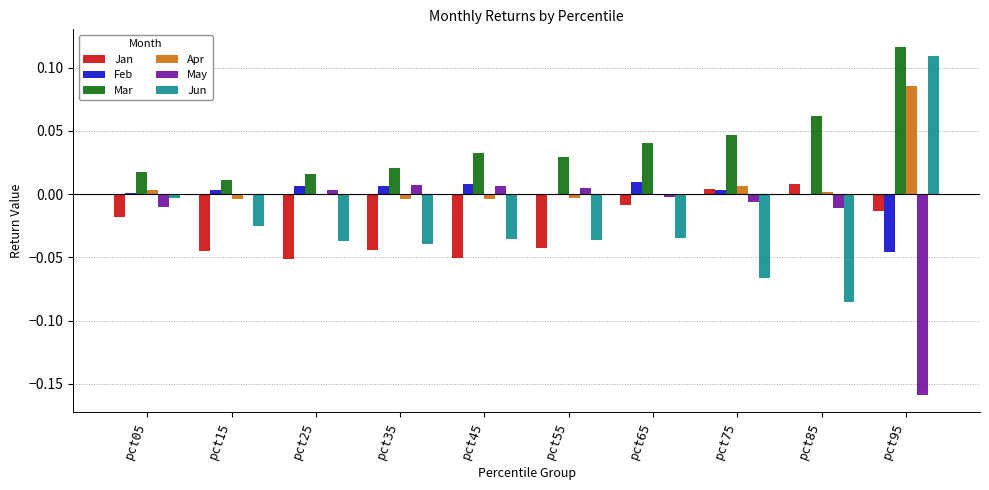

Which label corresponds to the largest value in the chart?

pct95